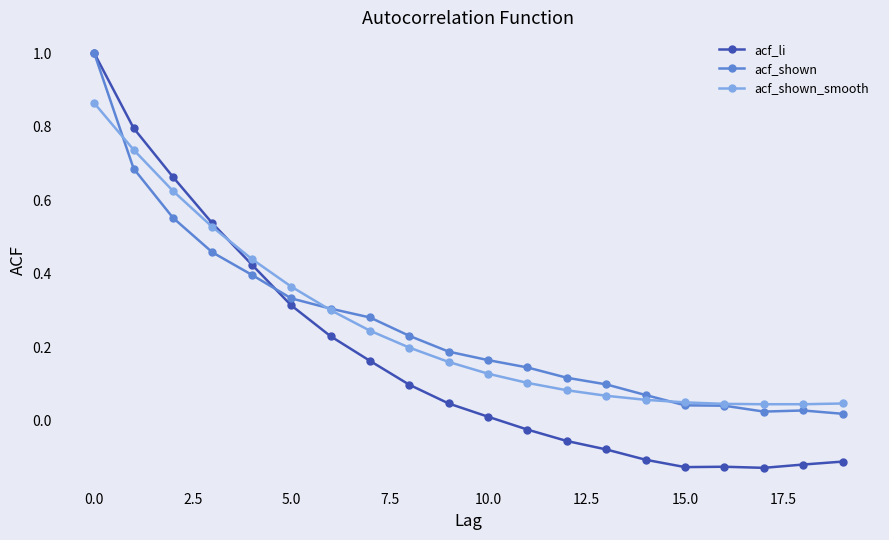

Which series has the widest spread of values?

acf_li